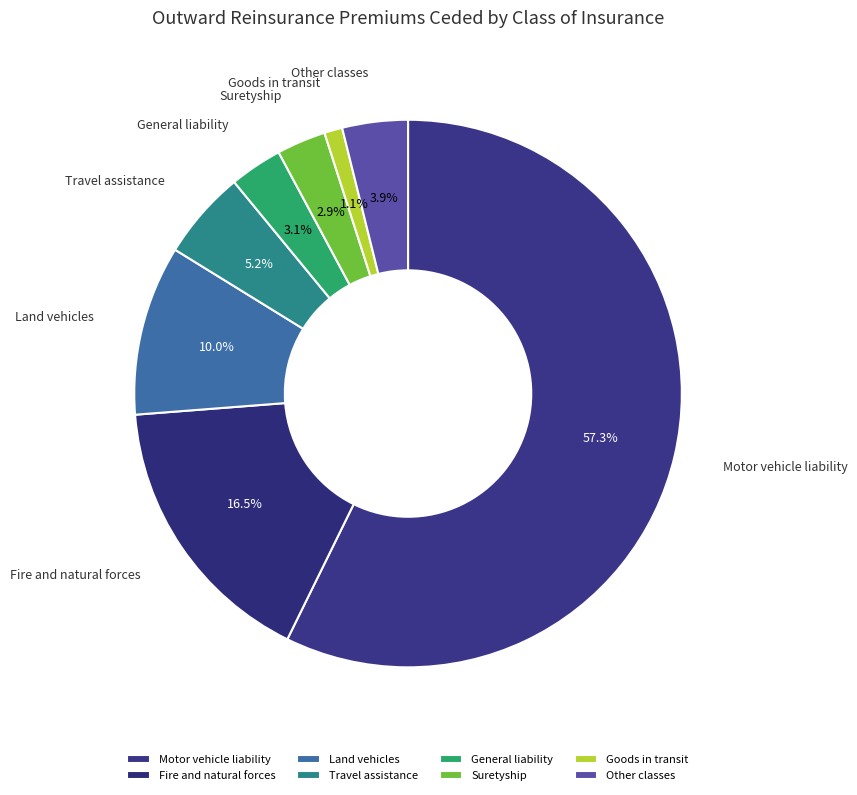

What is the smallest slice in the pie chart?

Goods in transit